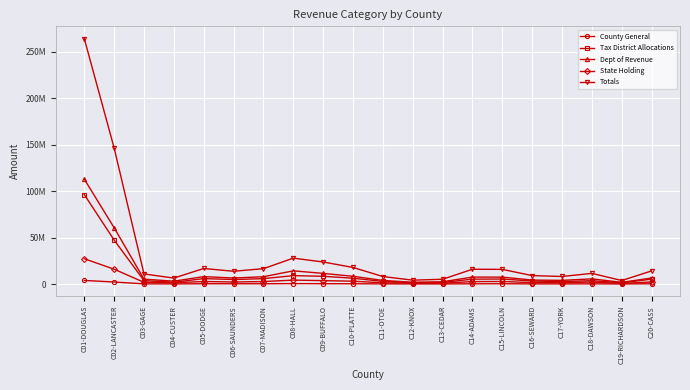

Does the chart have visible grid lines?

Yes